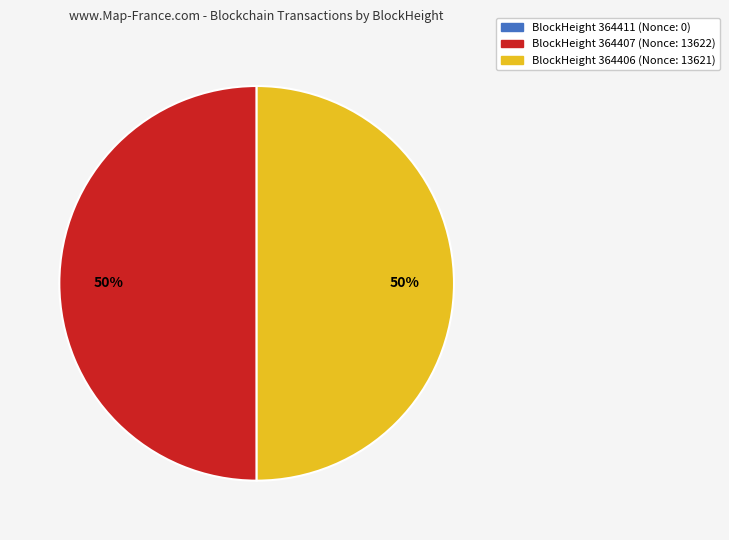

What percentage is the BlockHeight 364406 (Nonce: 13621) slice, to the nearest percent?

50%